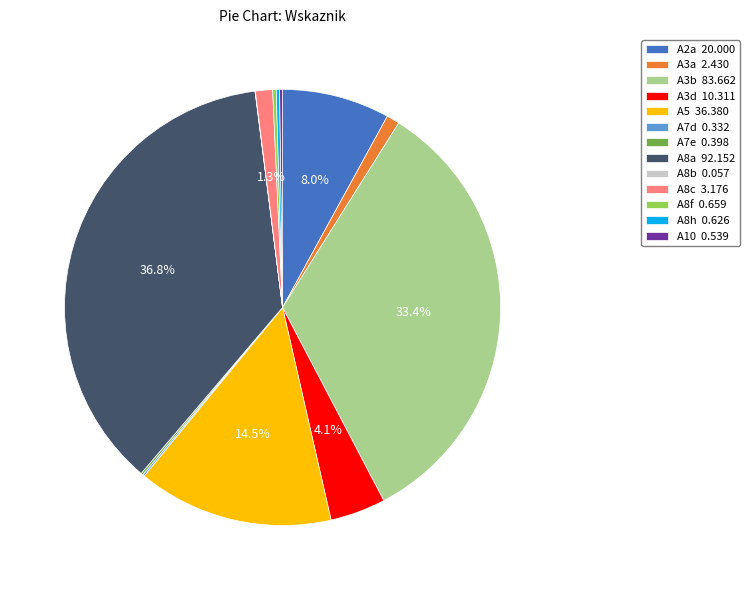

What is the ratio of the value at A8a 92.152 to the value at A2a 20.000?

4.6